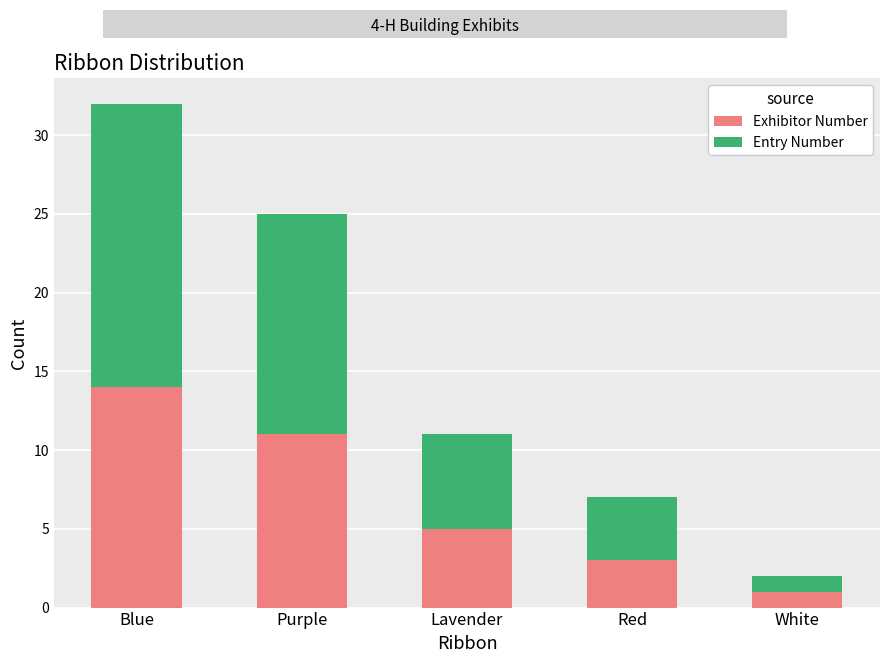

Reading right to left, transcribe the values for Exhibitor Number.

White=1	Red=3	Lavender=5	Purple=11	Blue=14